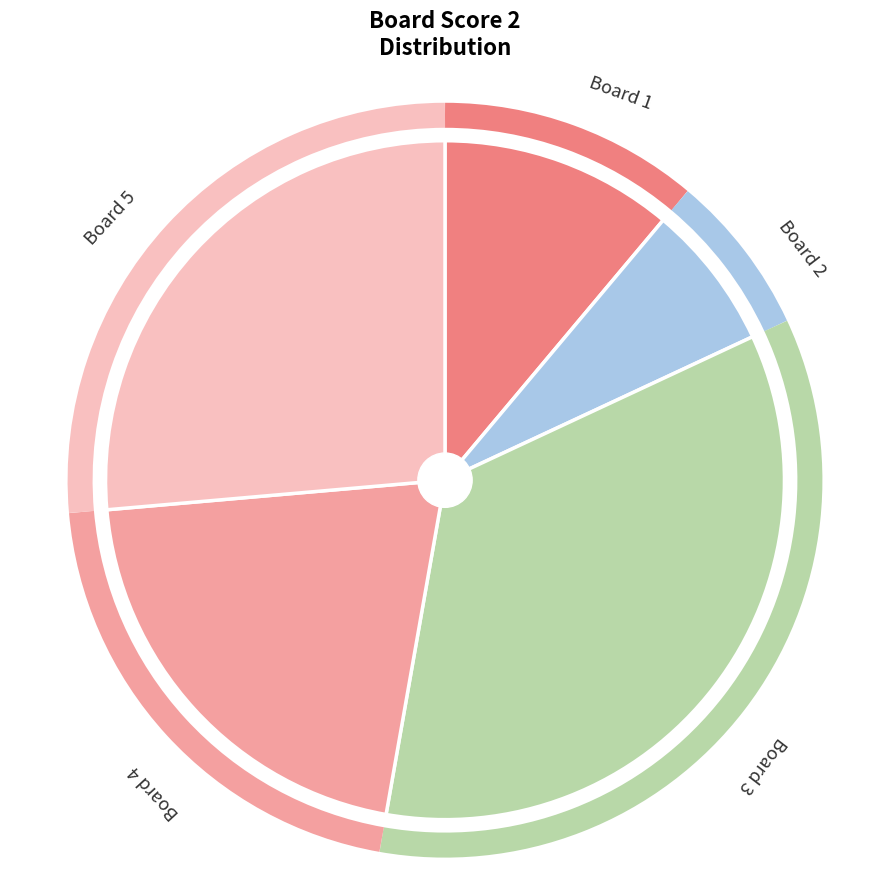

How many segments does this pie chart have?

5